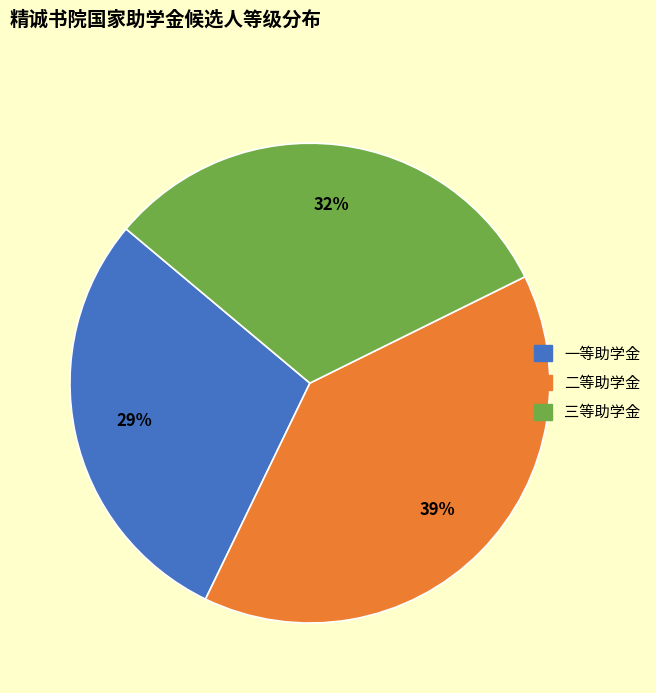

Does any single category account for the majority?

No